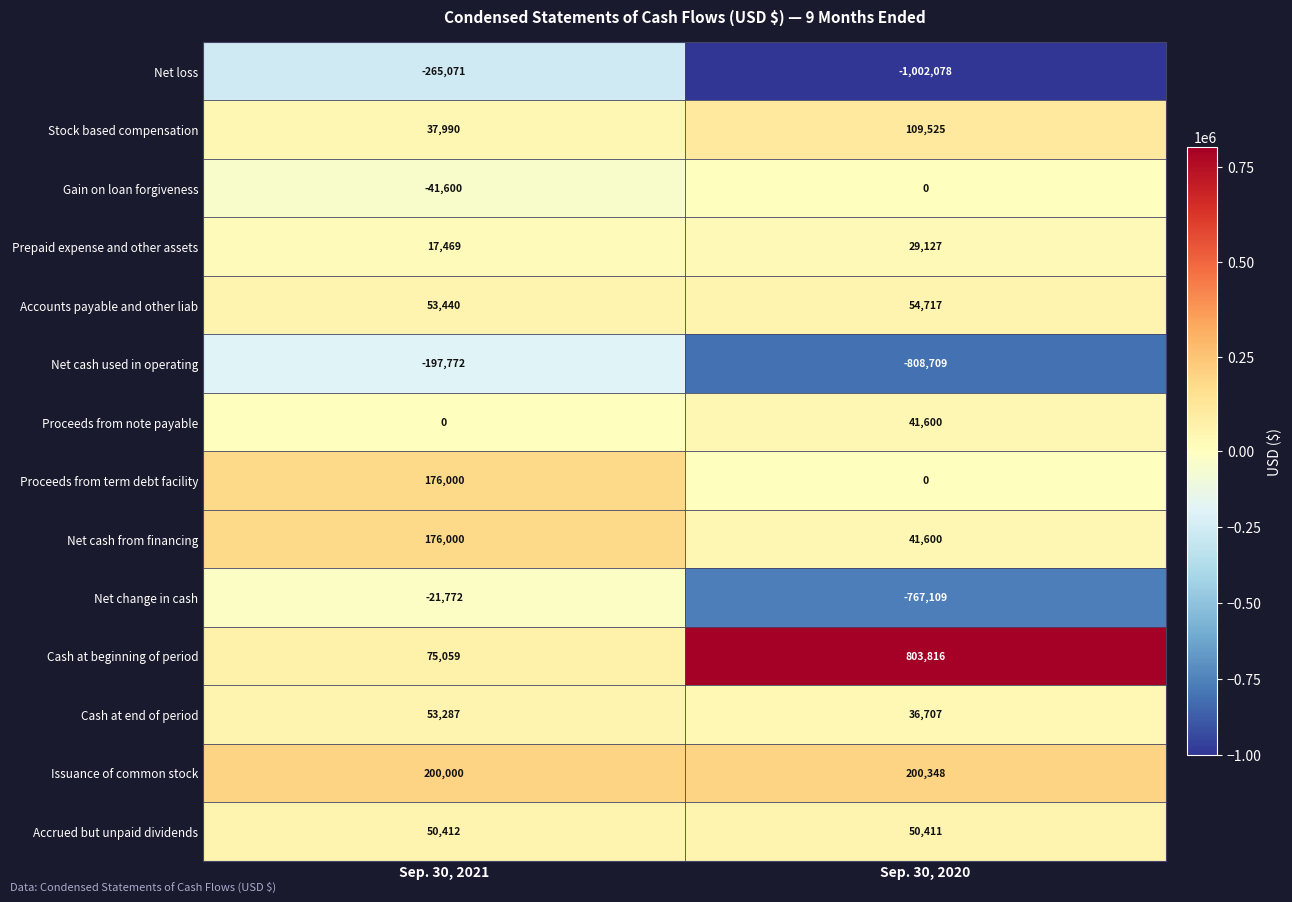

Which series has the largest range (max minus min)?

Net change in cash